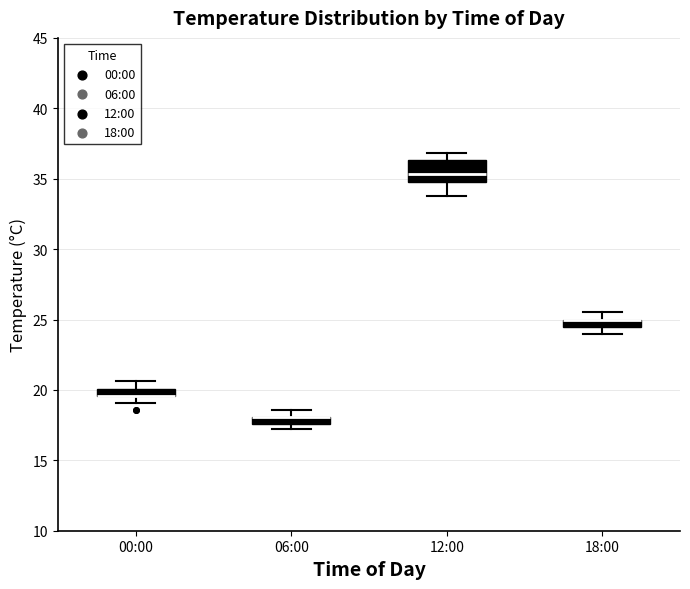

Which box is the tallest, from its lower edge to its upper edge?

12:00